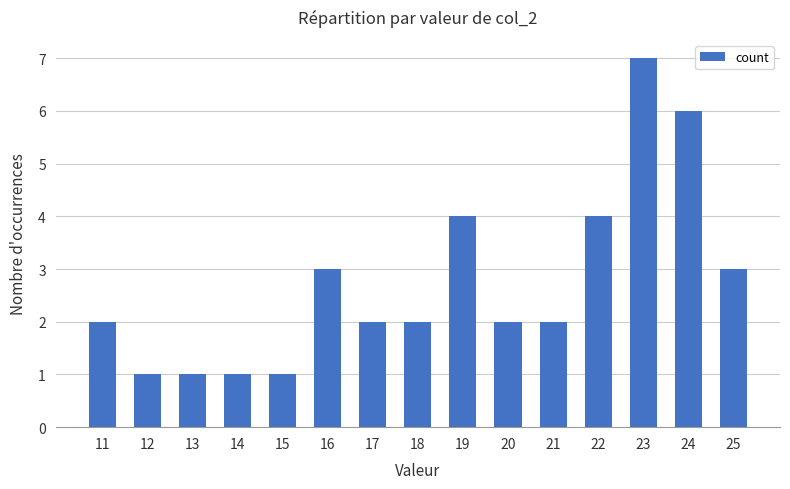

What is the maximum value shown in the chart?

7